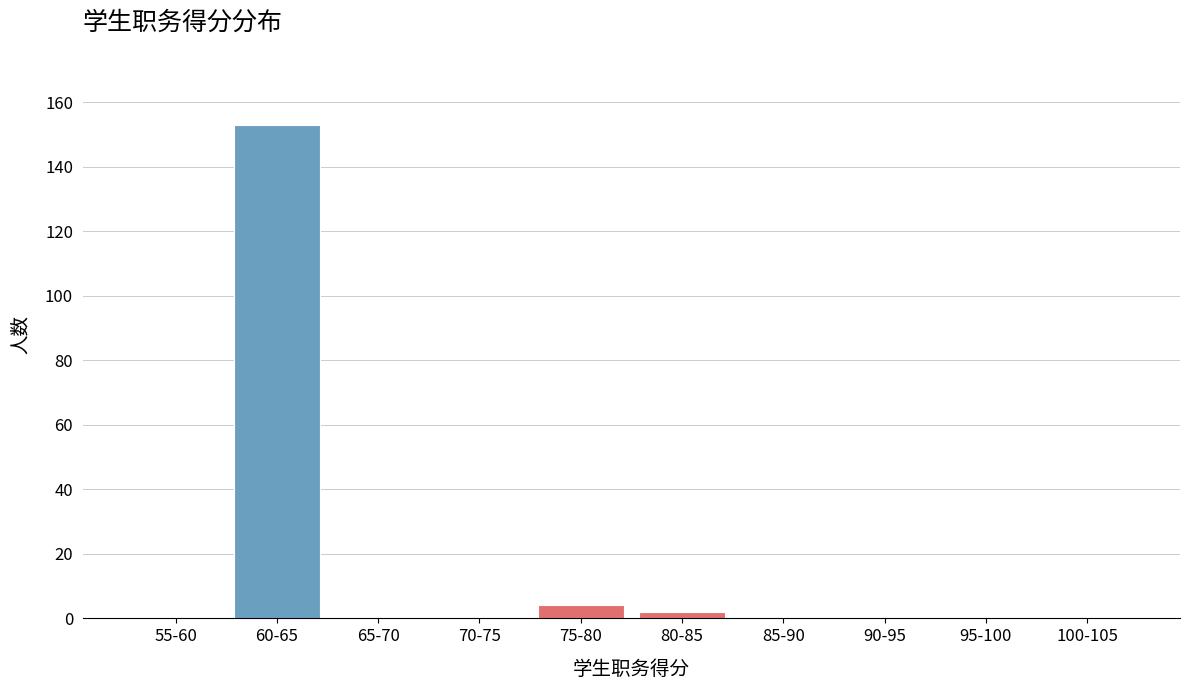

Reading left to right, list all the values displayed in this chart.

55-60=0	60-65=153	65-70=0	70-75=0	75-80=4	80-85=2	85-90=0	90-95=0	95-100=0	100-105=0